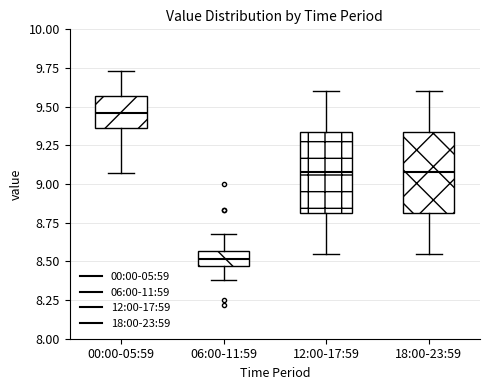

Where does the median line of the box for 06:00-11:59 sit on the y-axis? The values are not printed on the chart, so give them approximately, as read against the axis.

8.50